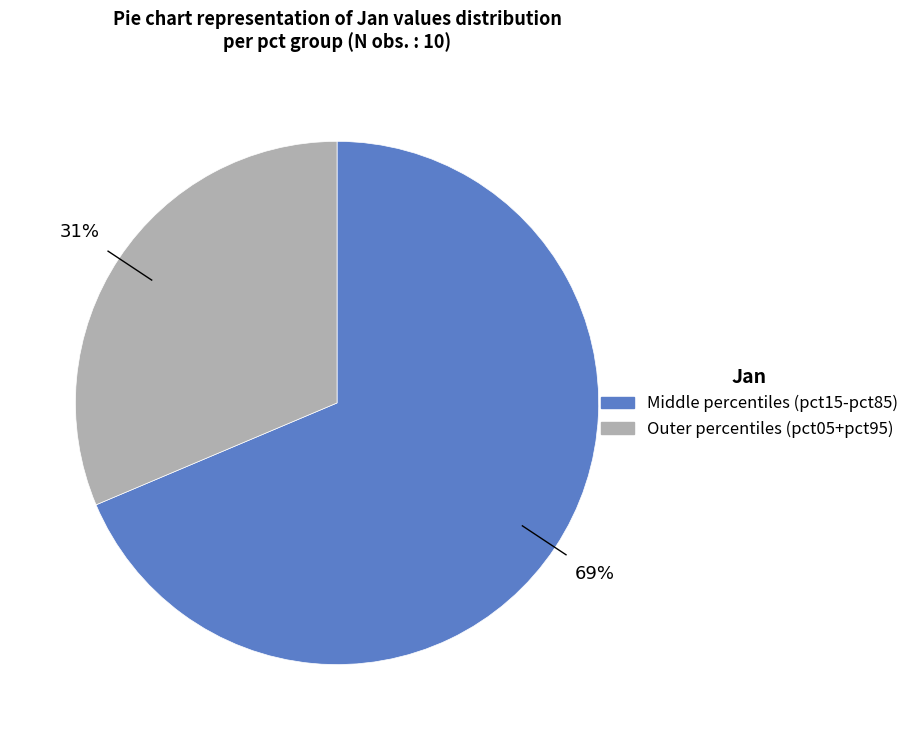

To the nearest percent, what is the average slice percentage?

50%